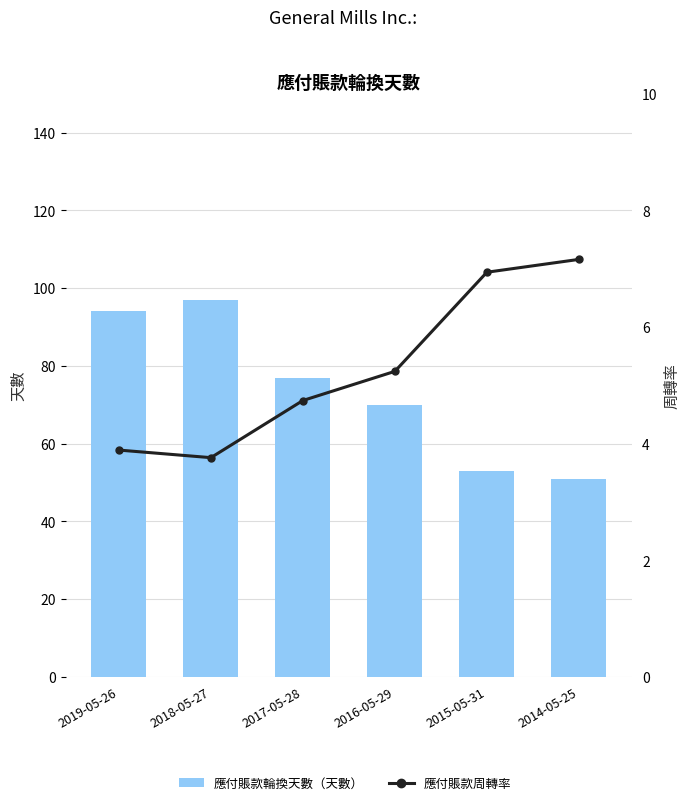

List the labels in order of 應付賬款輪換天數（天數） value, largest first.

2018-05-27, 2019-05-26, 2017-05-28, 2016-05-29, 2015-05-31, 2014-05-25